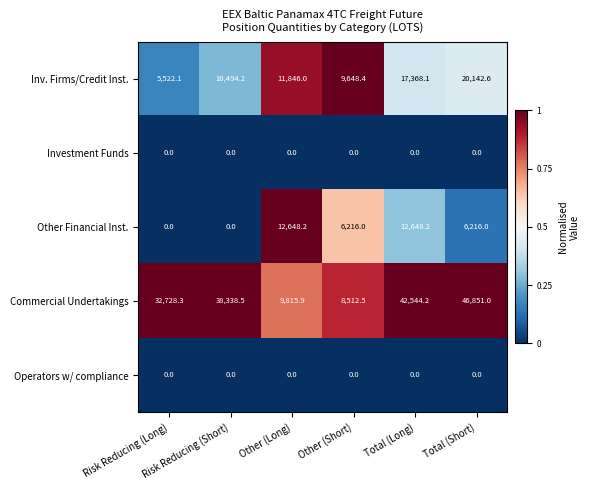

Which series has the largest range (max minus min)?

Commercial Undertakings